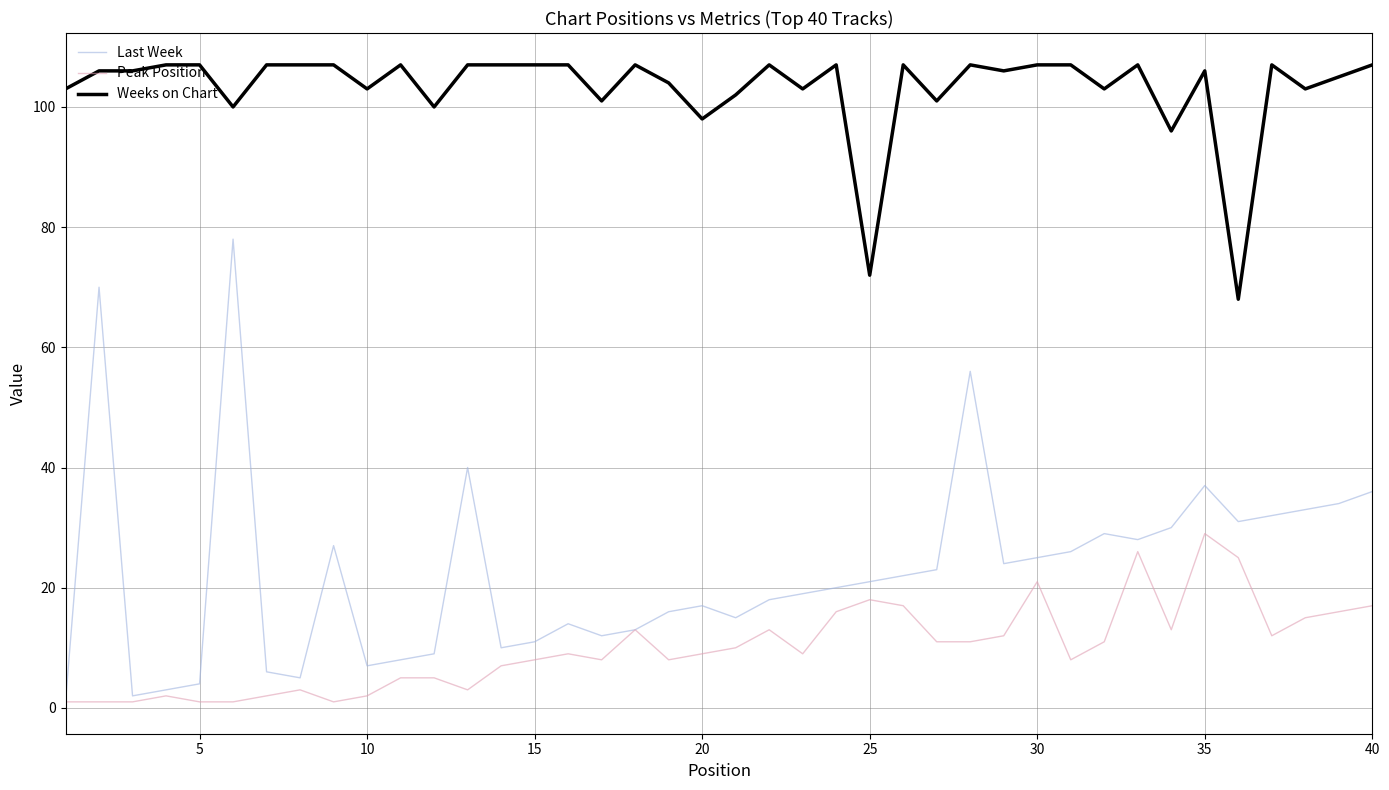

Reading left to right, what are all the values shown in this chart?

Last Week: 1	70	2	3	4	78	6	5	27	7	8	9	40	10	11	14	12	13	16	17	15	18	19	20	21	22	23	56	24	25	26	29	28	30	37	31	32	33	34	36
Peak Position: 1	1	1	2	1	1	2	3	1	2	5	5	3	7	8	9	8	13	8	9	10	13	9	16	18	17	11	11	12	21	8	11	26	13	29	25	12	15	16	17
Weeks on Chart: 103	106	106	107	107	100	107	107	107	103	107	100	107	107	107	107	101	107	104	98	102	107	103	107	72	107	101	107	106	107	107	103	107	96	106	68	107	103	105	107